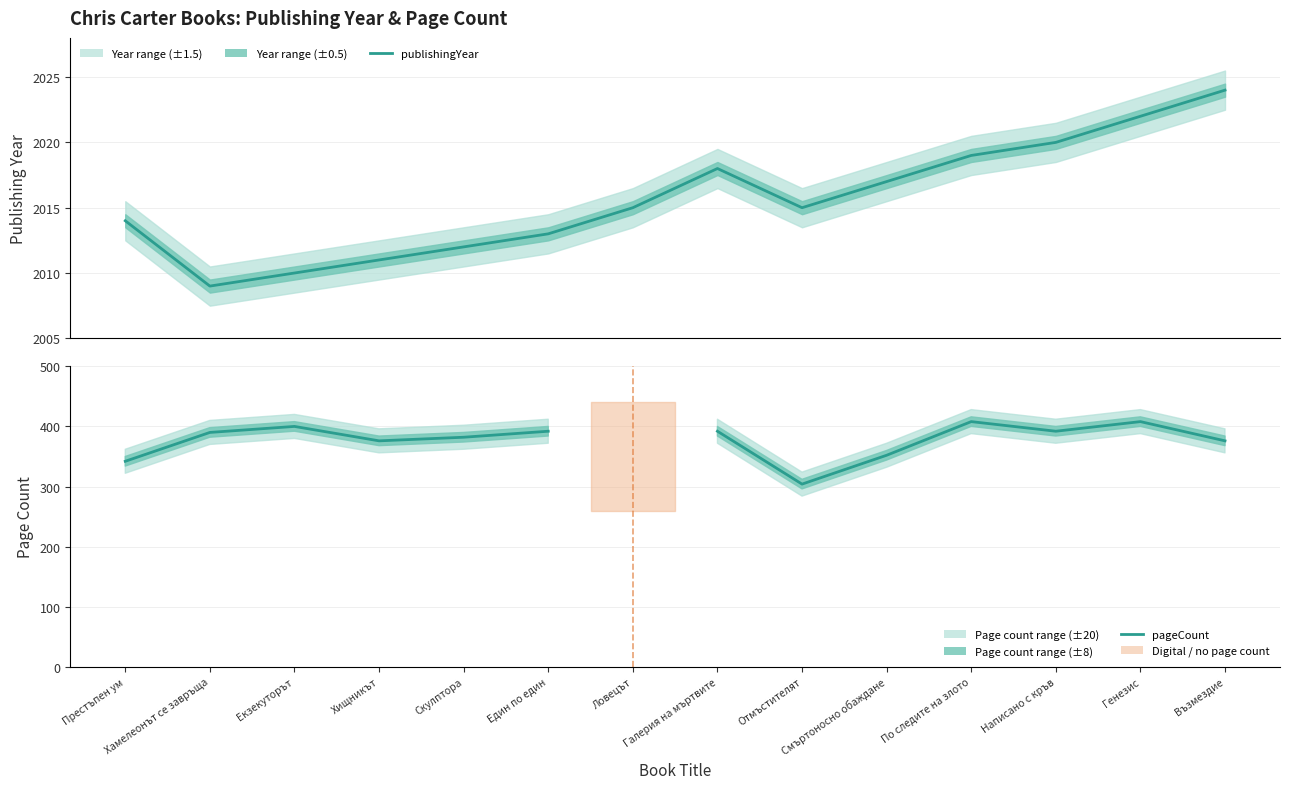

In publishingYear, how many points are higher than both neighbors (excluding endpoints)?

1